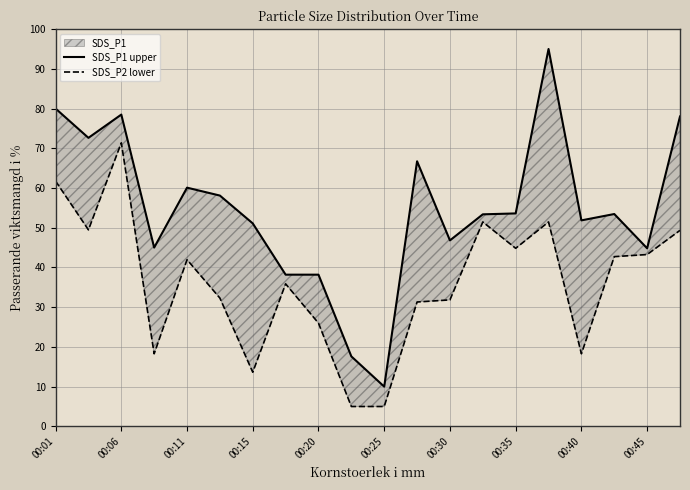

Which series has the largest total across all categories?

SDS_P1 upper